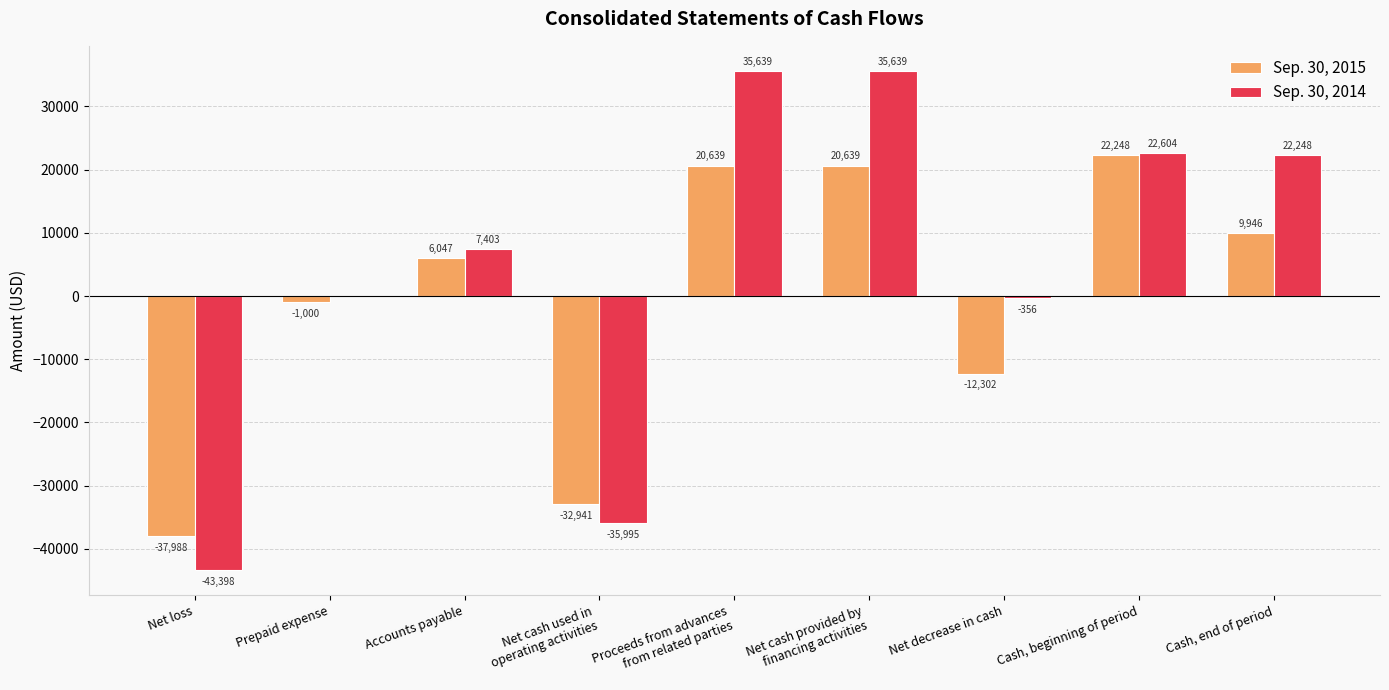

How many distinct data groups are displayed?

2